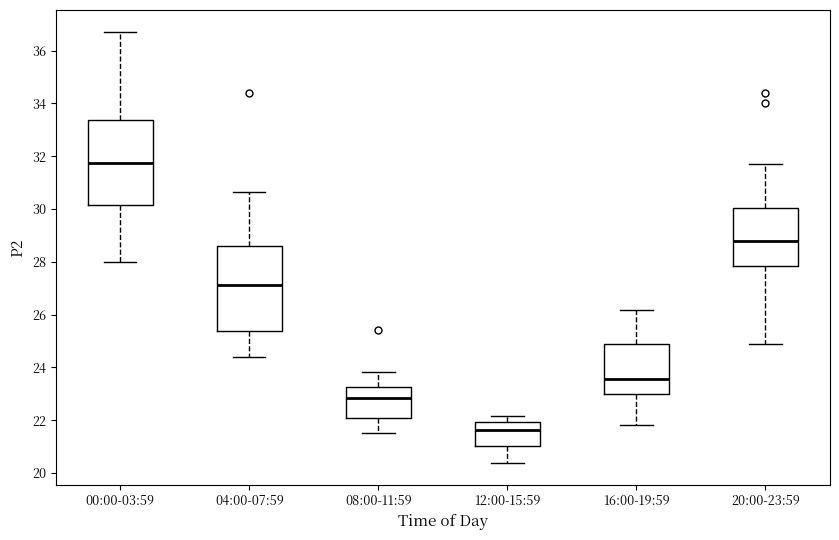

Reading left to right, transcribe this box plot: for each box, give where its median line is, the range the box spans, and where its two whiskers end, as read against the y-axis. The values are not printed on the chart, so give them approximately, as read against the axis.

00:00-03:59: median 31.8, box 30.2 to 33.4, whiskers 28.0 to 36.8
04:00-07:59: median 27.2, box 25.4 to 28.6, whiskers 24.4 to 30.6
08:00-11:59: median 22.8, box 22.2 to 23.2, whiskers 21.6 to 23.8
12:00-15:59: median 21.6, box 21.0 to 22.0, whiskers 20.4 to 22.2
16:00-19:59: median 23.6, box 23.0 to 24.8, whiskers 21.8 to 26.2
20:00-23:59: median 28.8, box 27.8 to 30.0, whiskers 25.0 to 31.8